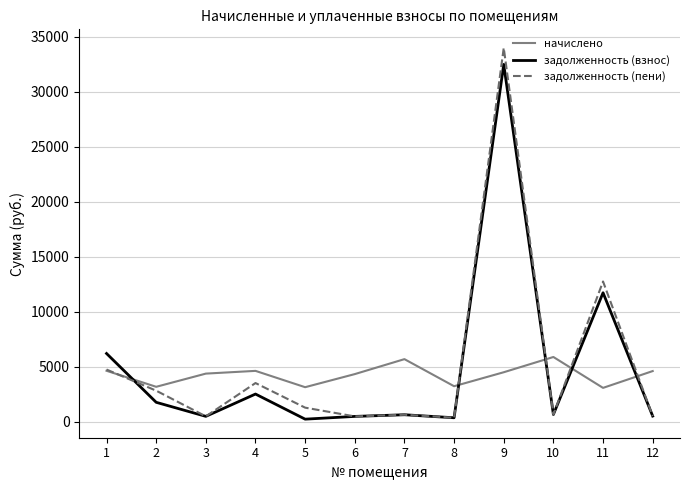

Which series has the largest range (max minus min)?

задолженность (пени)